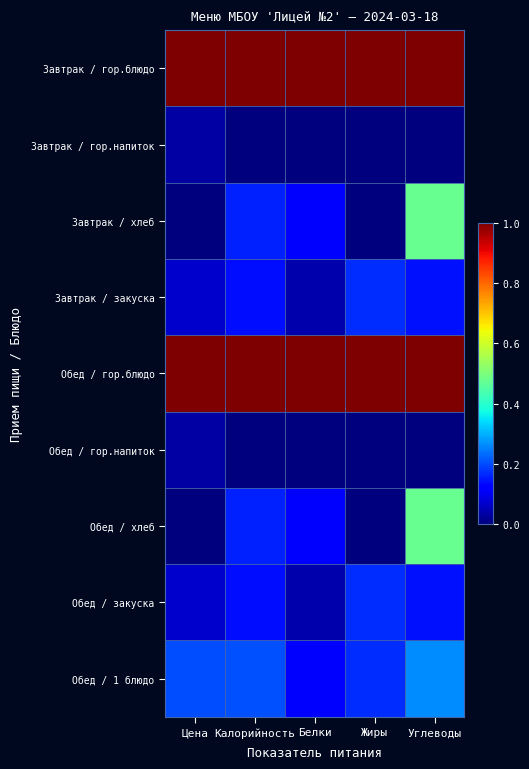

Reading left to right, list all the values displayed in this chart.

Завтрак / гор.блюдо: Цена=1.0	Калорийность=1.0	Белки=1.0	Жиры=1.0	Углеводы=1.0
Завтрак / гор.напиток: Цена=0.0	Калорийность=0.0	Белки=0.0	Жиры=0.0	Углеводы=0.0
Завтрак / хлеб: Цена=0.0	Калорийность=0.2	Белки=0.1	Жиры=0.0	Углеводы=0.5
Завтрак / закуска: Цена=0.1	Калорийность=0.1	Белки=0.0	Жиры=0.2	Углеводы=0.1
Обед / гор.блюдо: Цена=1.0	Калорийность=1.0	Белки=1.0	Жиры=1.0	Углеводы=1.0
Обед / гор.напиток: Цена=0.0	Калорийность=0.0	Белки=0.0	Жиры=0.0	Углеводы=0.0
Обед / хлеб: Цена=0.0	Калорийность=0.2	Белки=0.1	Жиры=0.0	Углеводы=0.5
Обед / закуска: Цена=0.1	Калорийность=0.1	Белки=0.0	Жиры=0.2	Углеводы=0.1
Обед / 1 блюдо: Цена=0.2	Калорийность=0.2	Белки=0.1	Жиры=0.2	Углеводы=0.3